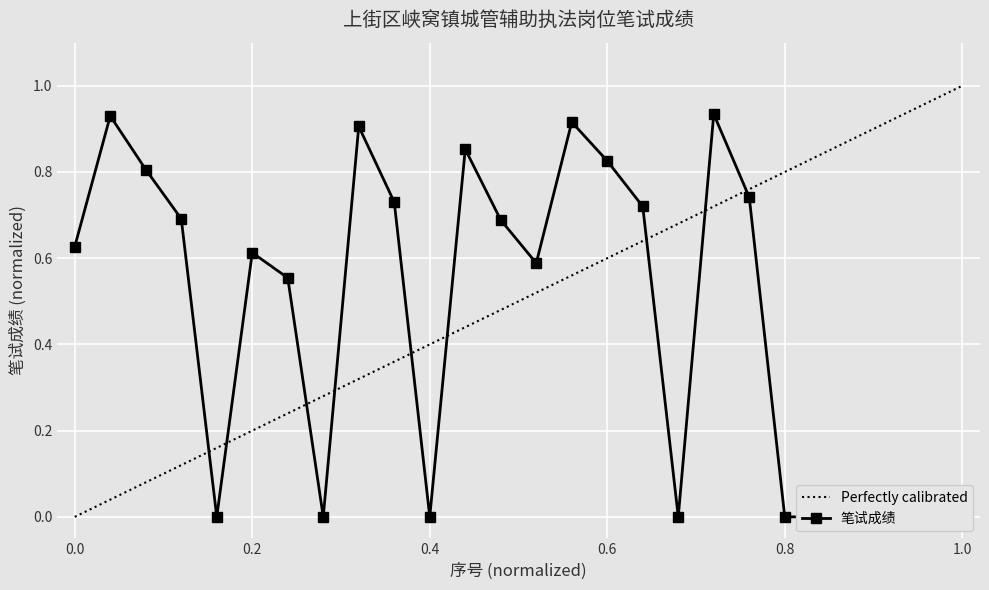

At which label is the value closest to 0?

5